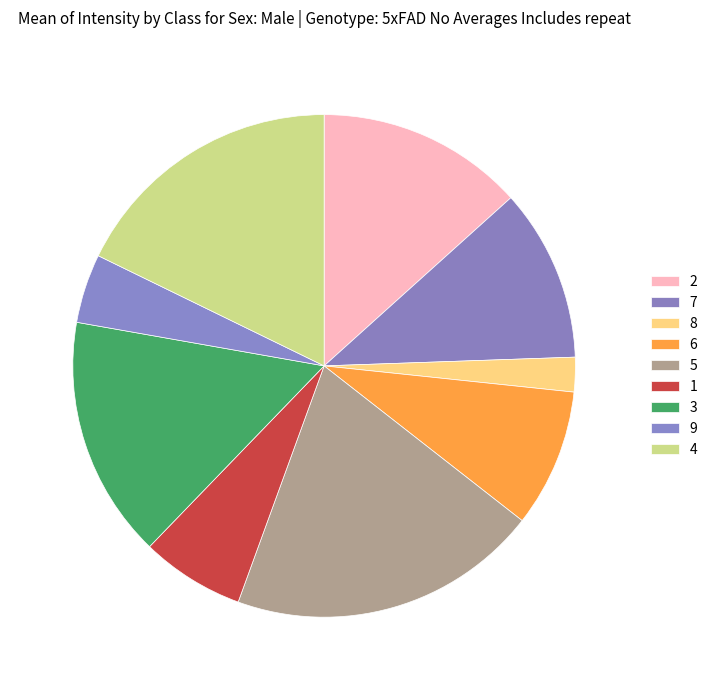

What is the change in value from 6 to 9?

-2